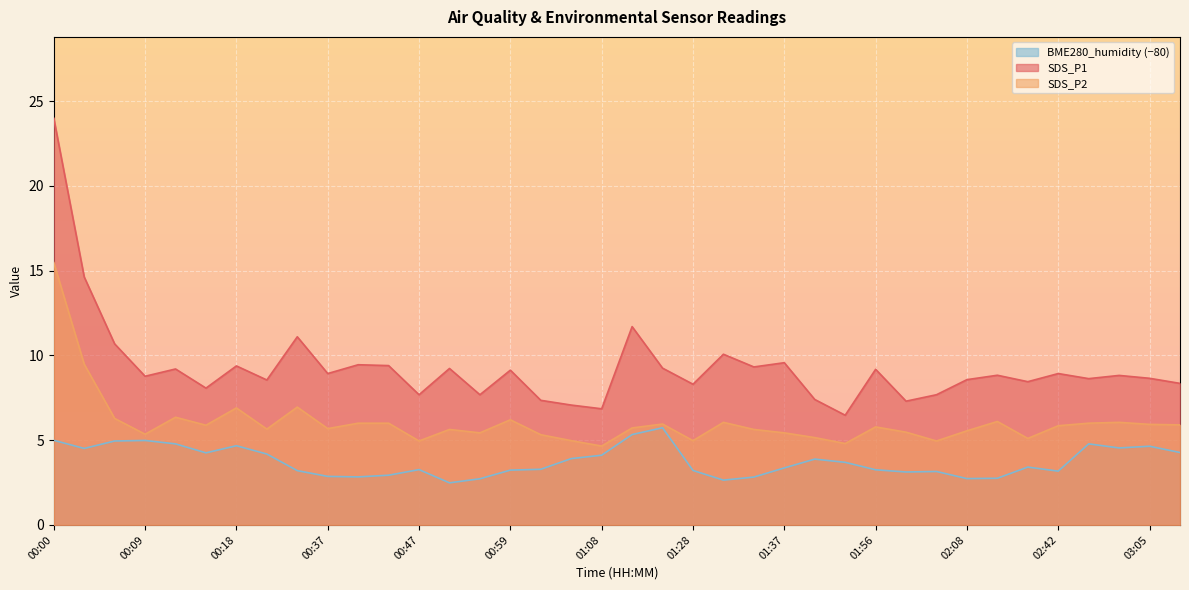

What is the difference between the second highest and minimum values in the BME280_humidity series?

2.8